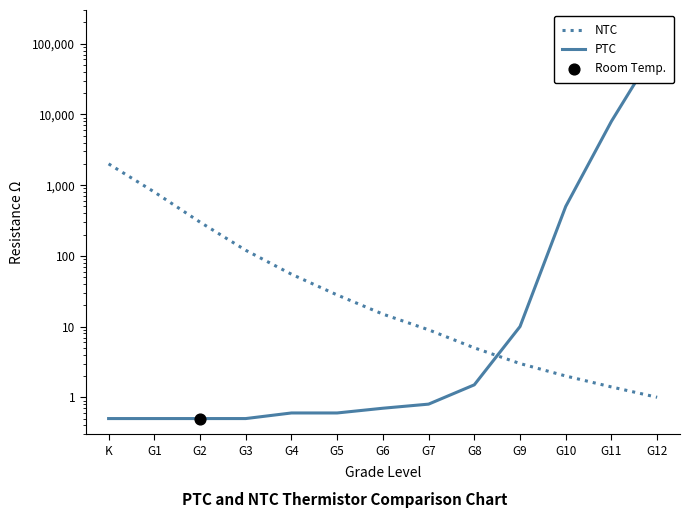

At how many categories does at least one series exceed 32275?

1